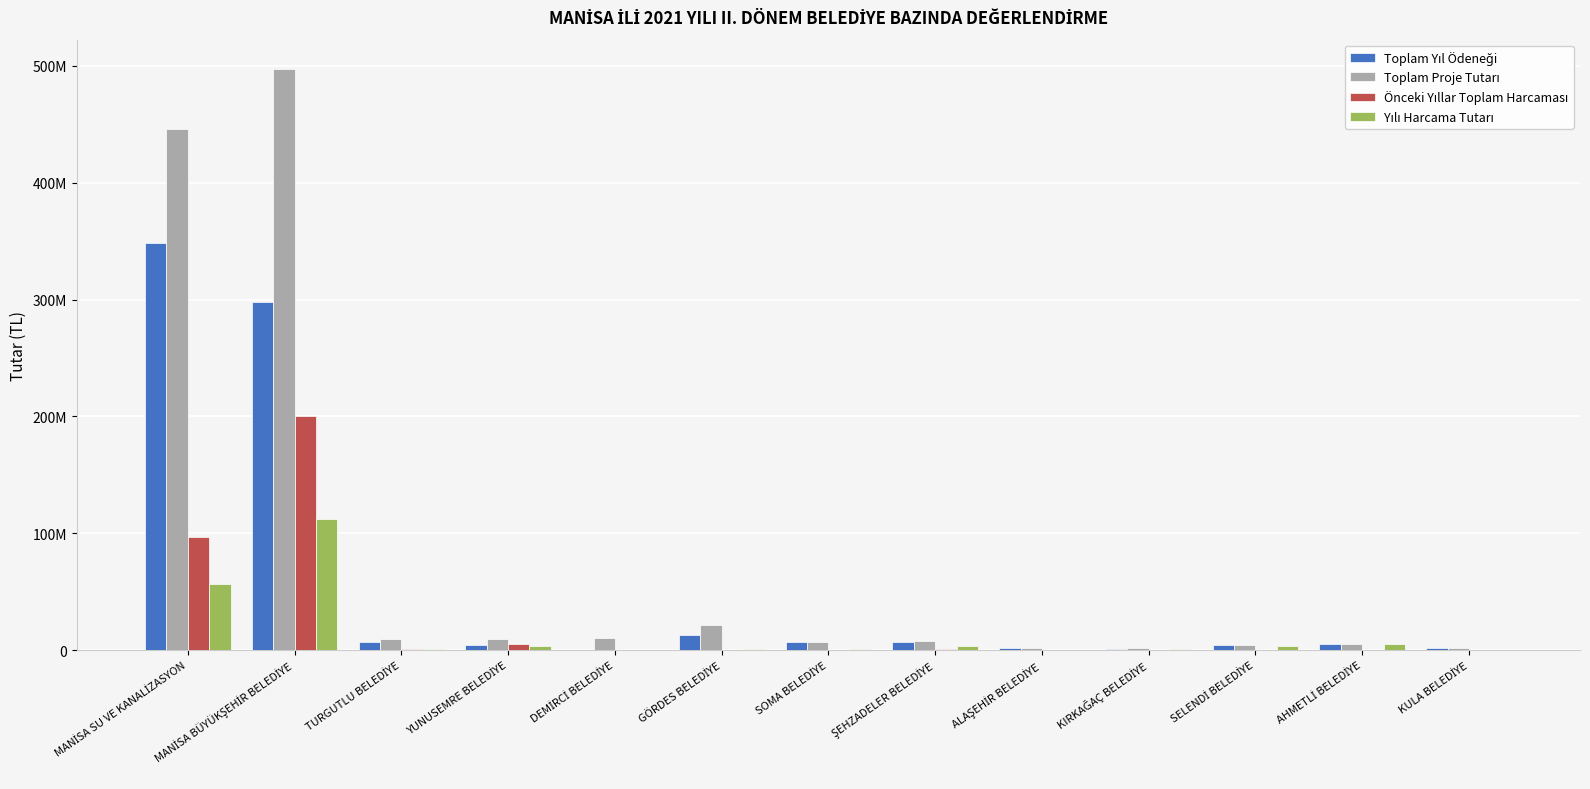

Are the bars grouped side by side (vs. stacked)?

Yes